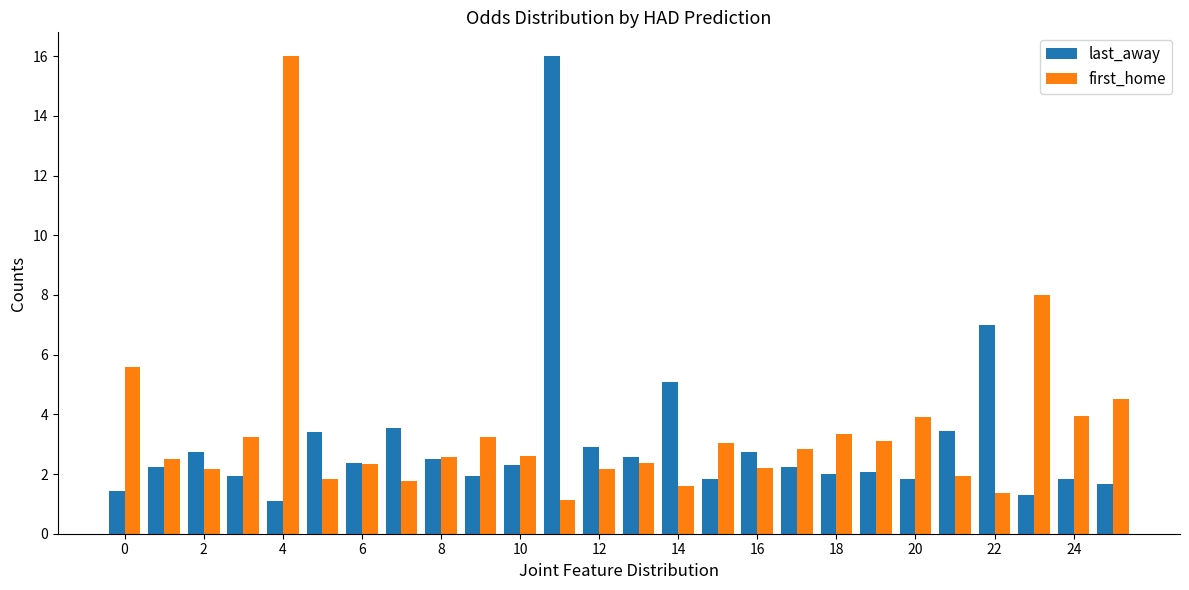

What is the difference between the maximum and minimum values in the last_away series?

14.9